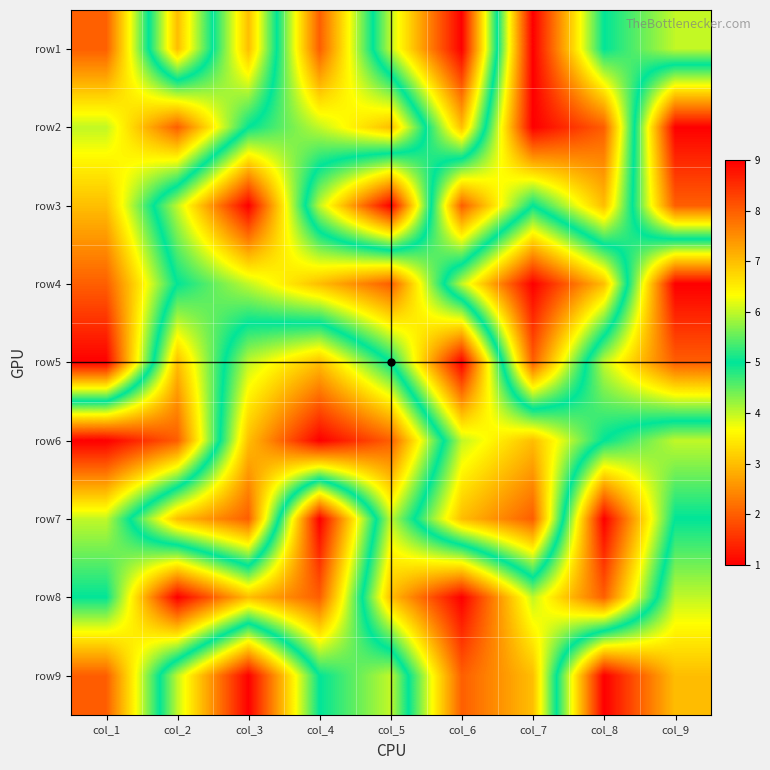

What is the maximum value shown in the chart?

9